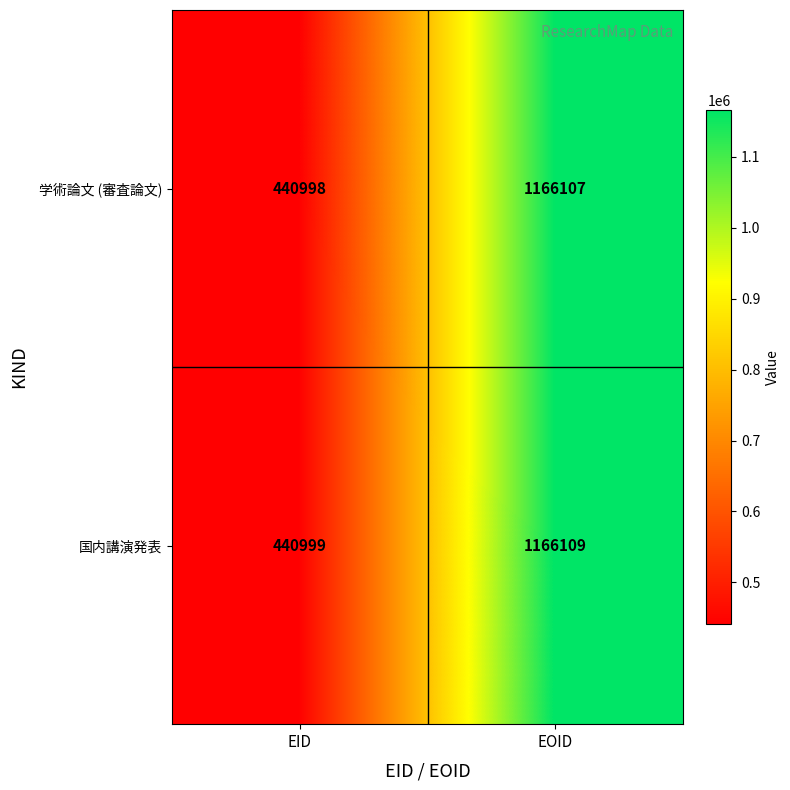

Rank the series at EID from lowest to highest value.

学術論文 (審査論文), 国内講演発表